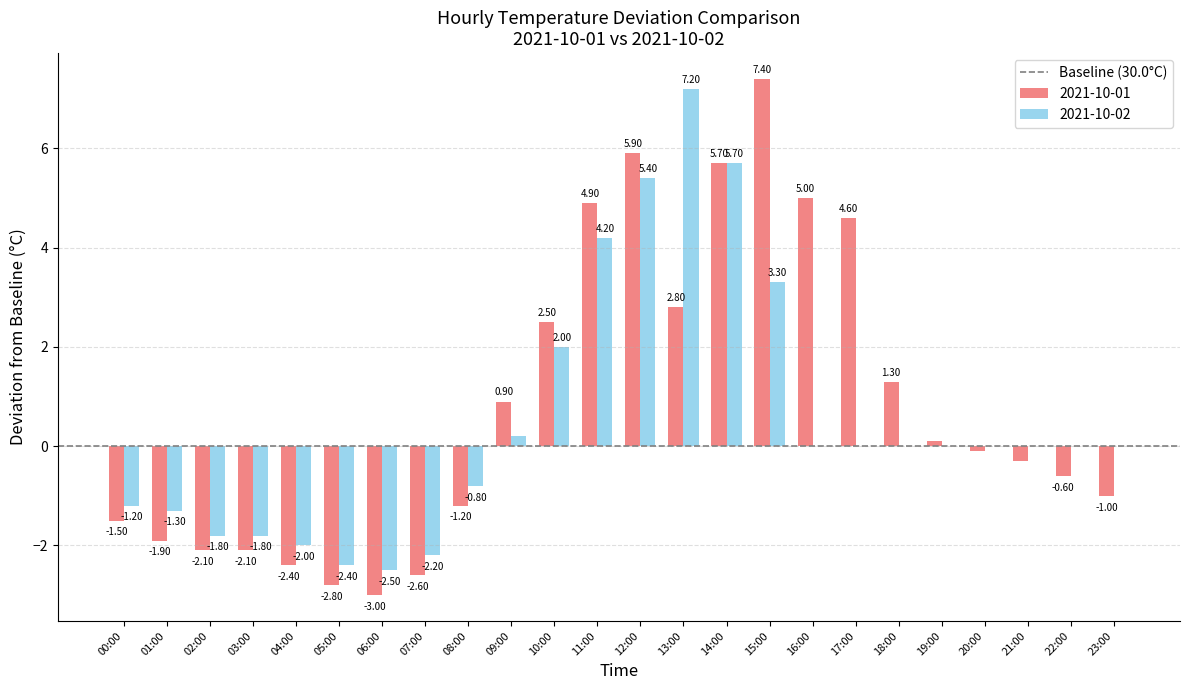

Between 05:00 and 15:00, which series saw the biggest shift?

2021-10-01